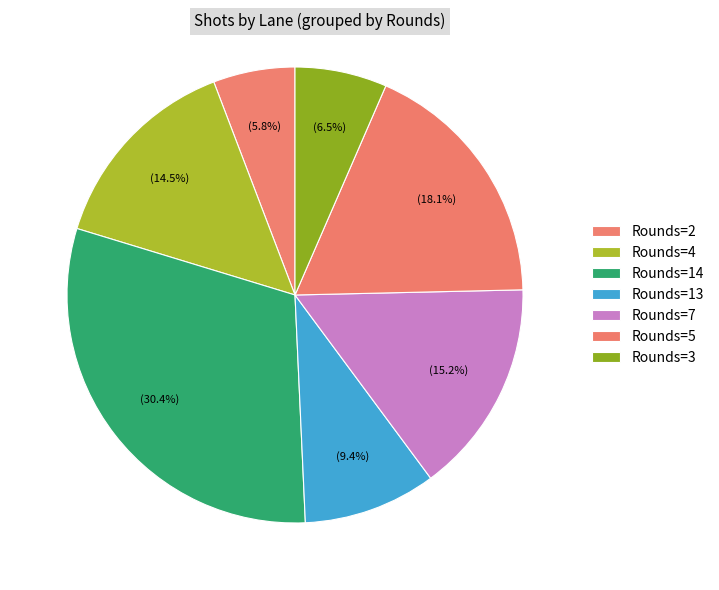

How many segments does this pie chart have?

7